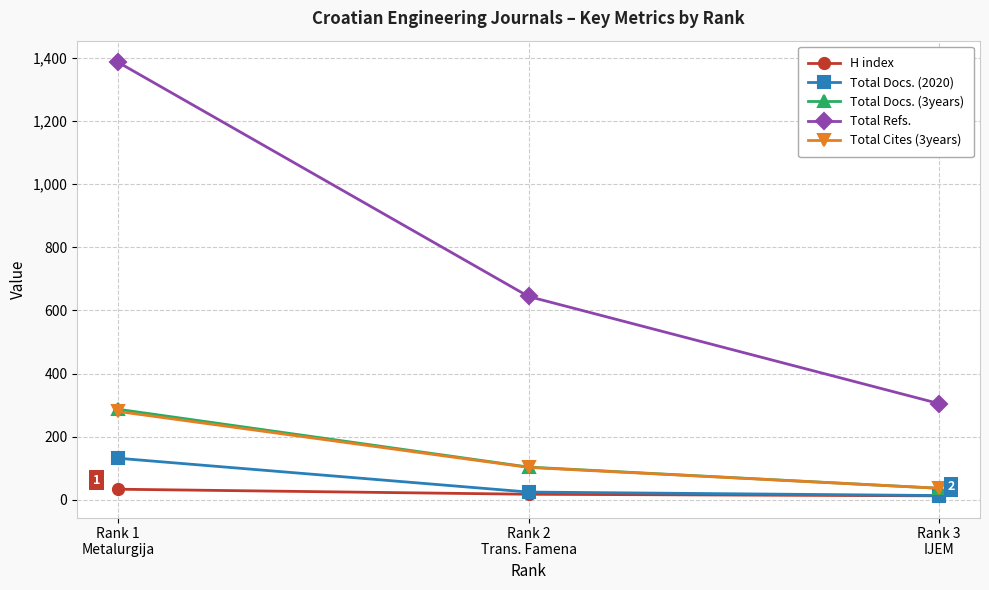

At which category is the sum across all series the highest?

Rank 1
Metalurgija